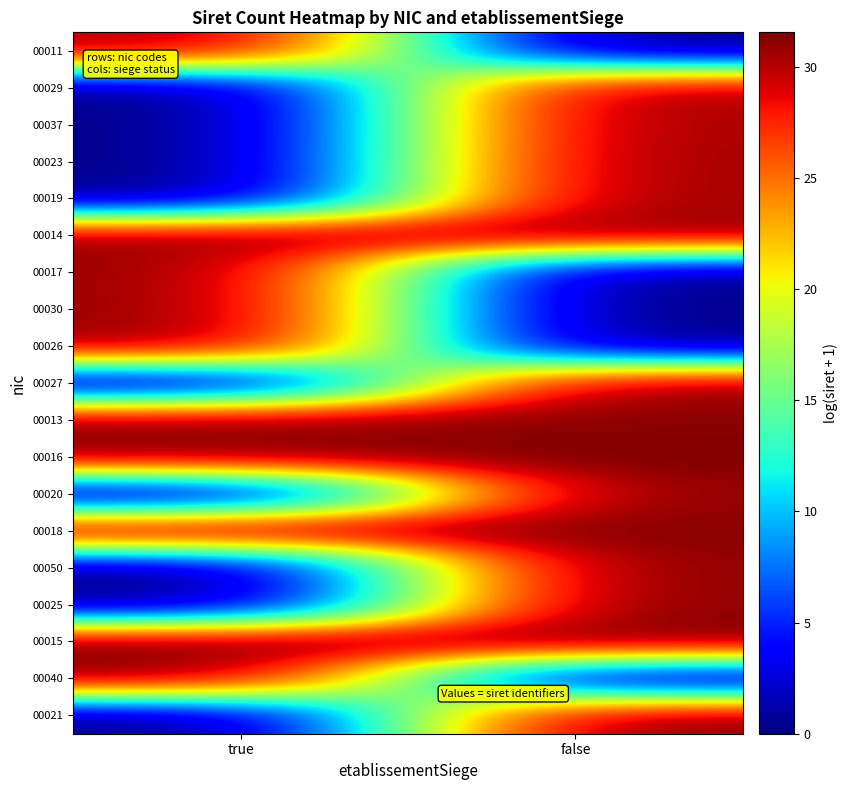

Between false and true, which is larger?

true